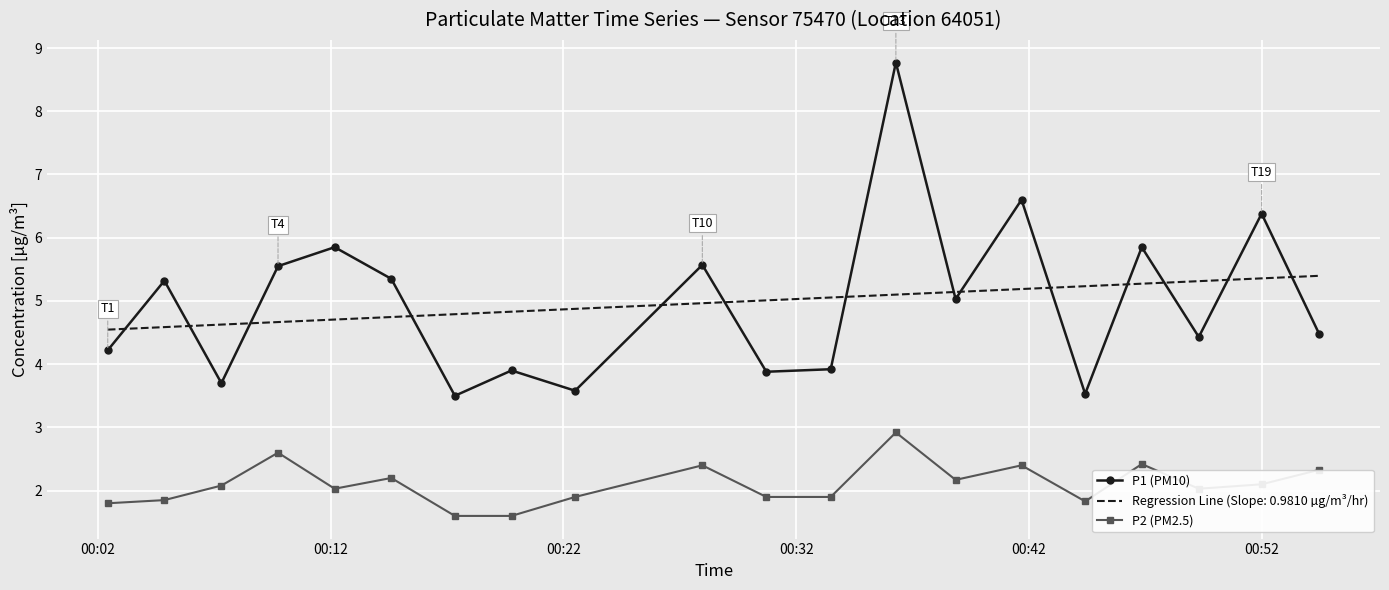

Rank the series by their maximum value, from lowest to highest.

P2 (PM2.5), Regression Line (Slope: 0.9810 µg/m³/hr), P1 (PM10)